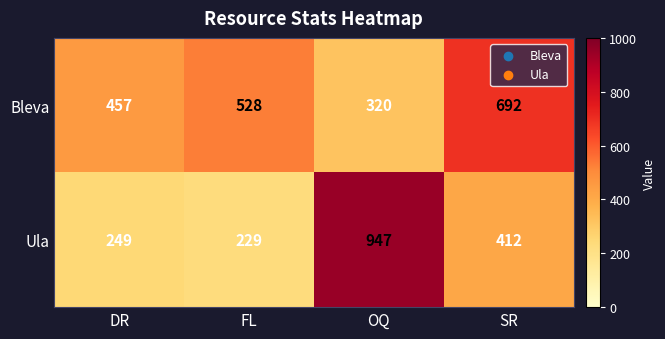

True or false: Bleva has a value of 184 at DR.

False